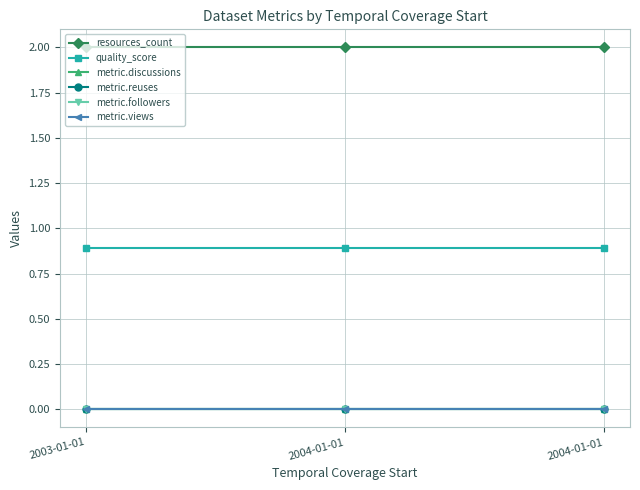

Which category has the highest value in the metric.discussions series?

2003-01-01